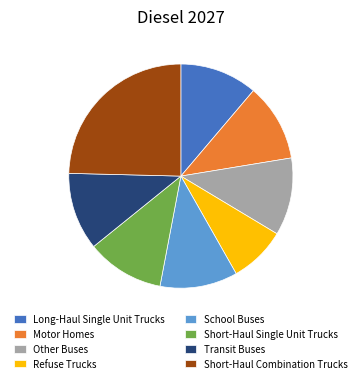

How many slices are in this pie chart?

8